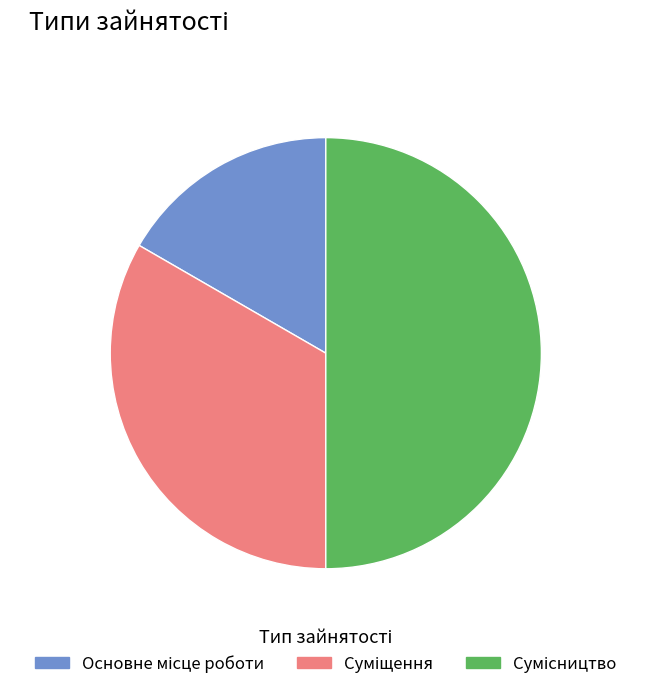

To the nearest percent, what portion does Суміщення represent?

33%